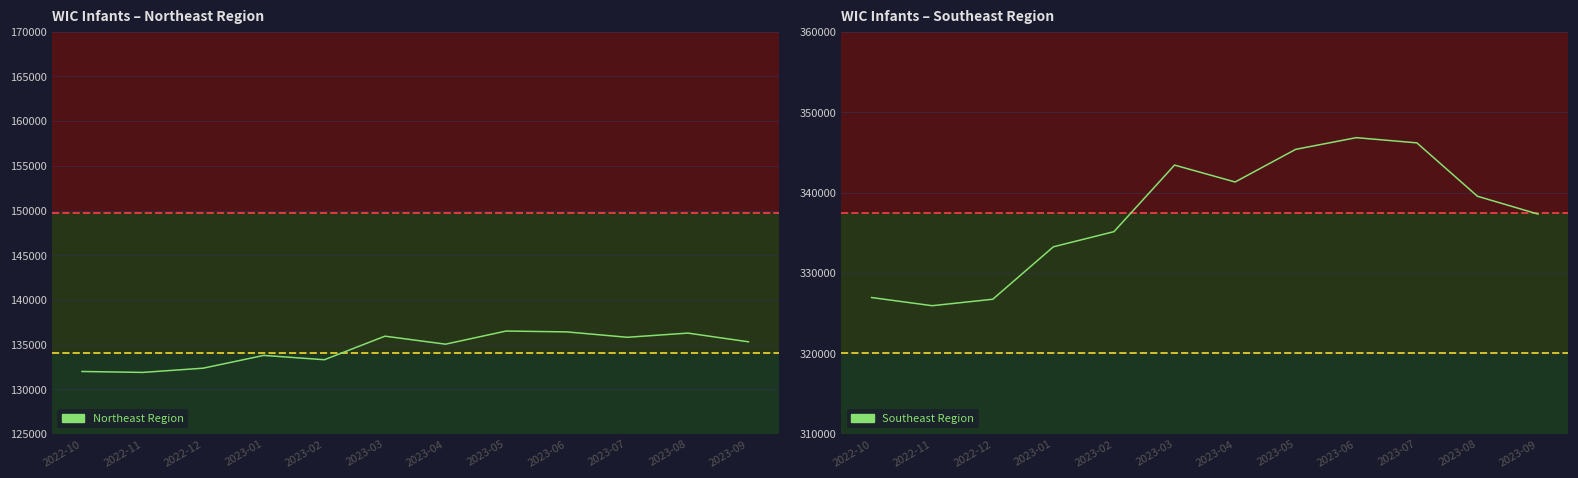

Is it true that Southeast Region equals 181322 at 2022-12?

False